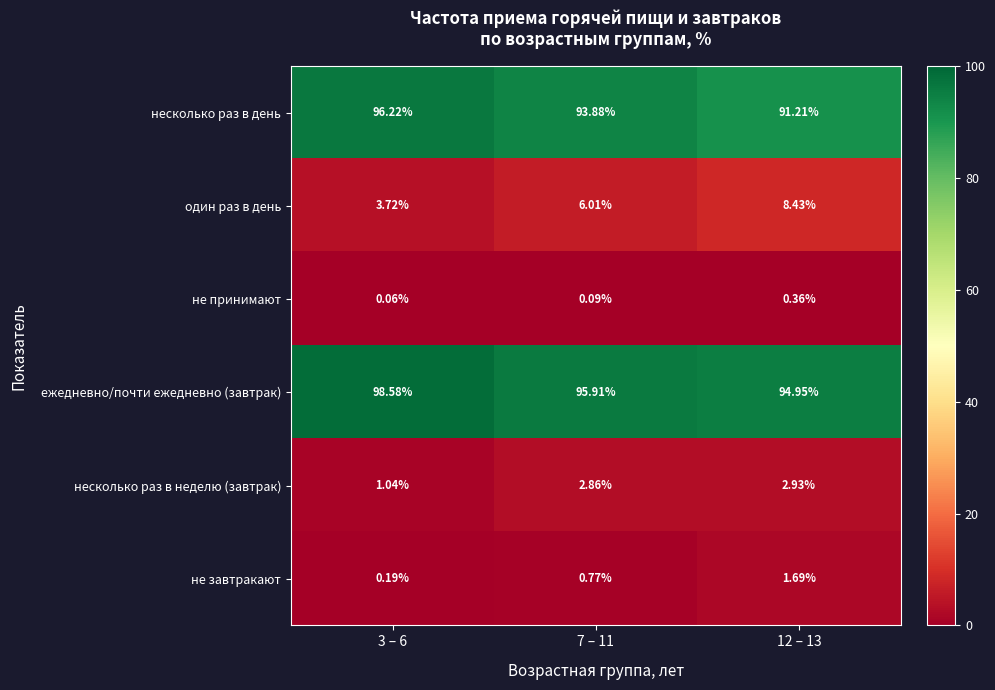

Between 7 – 11 and 12 – 13, which series saw the biggest shift?

несколько раз в день